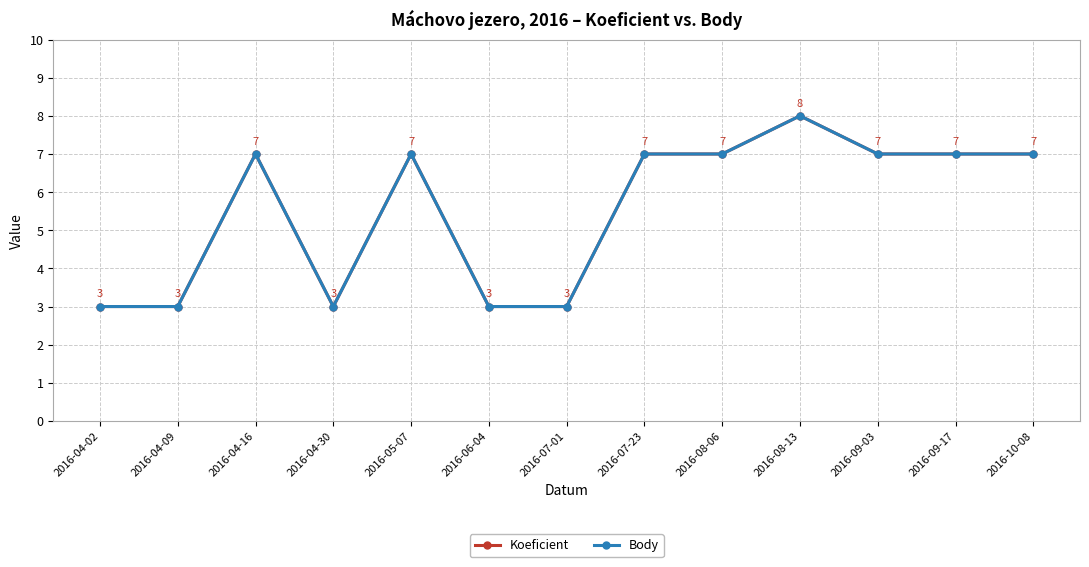

What is the label of the 4th point from the left?

2016-04-30